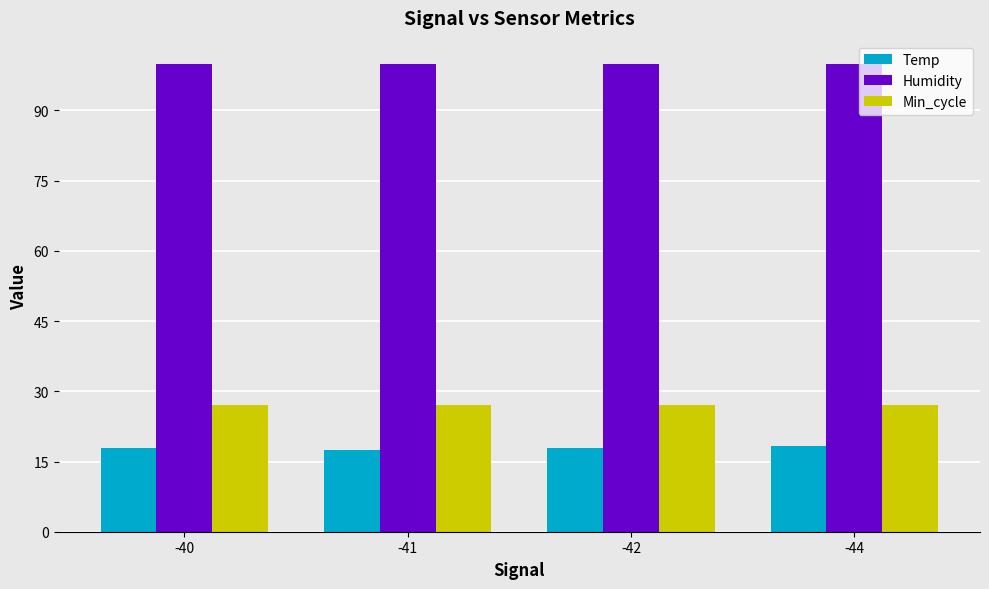

The Humidity series shows 99.9 at -40. True or false?

True